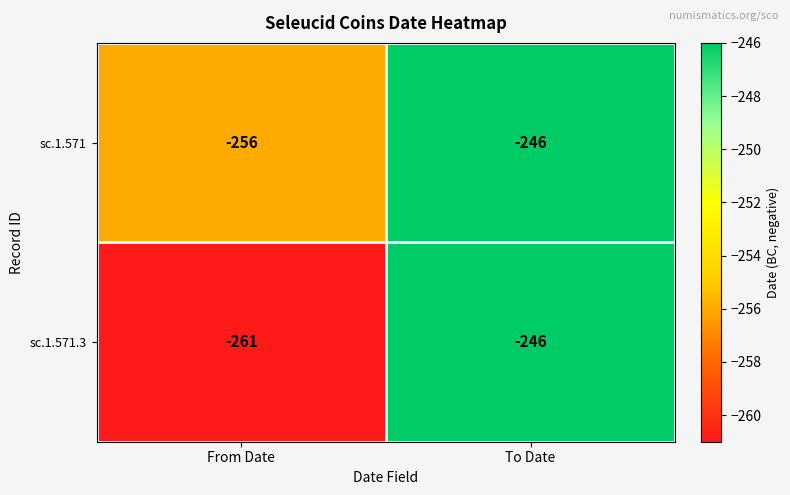

What is the sum of the sc.1.571.3 values at From Date and To Date?

-507